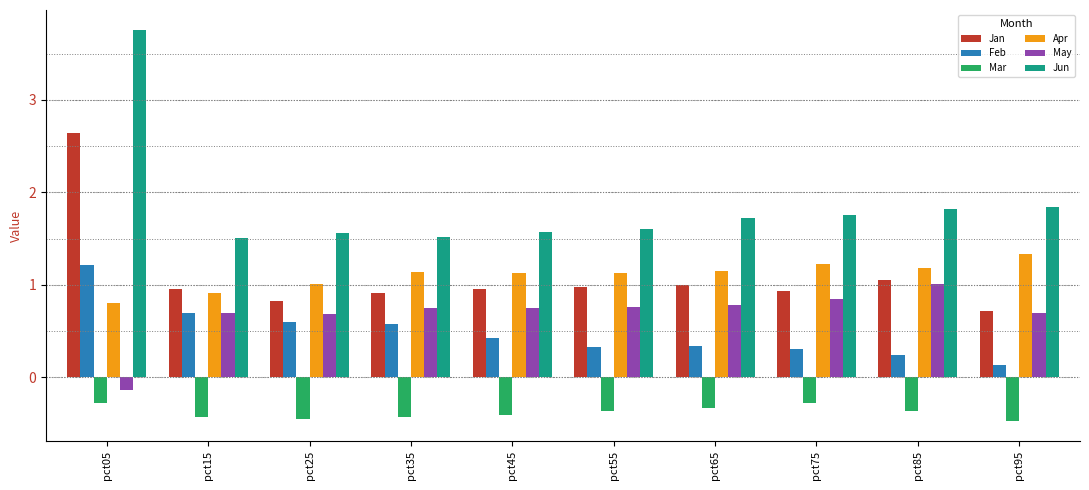

What are all the series names shown in the legend?

Jan, Feb, Mar, Apr, May, Jun